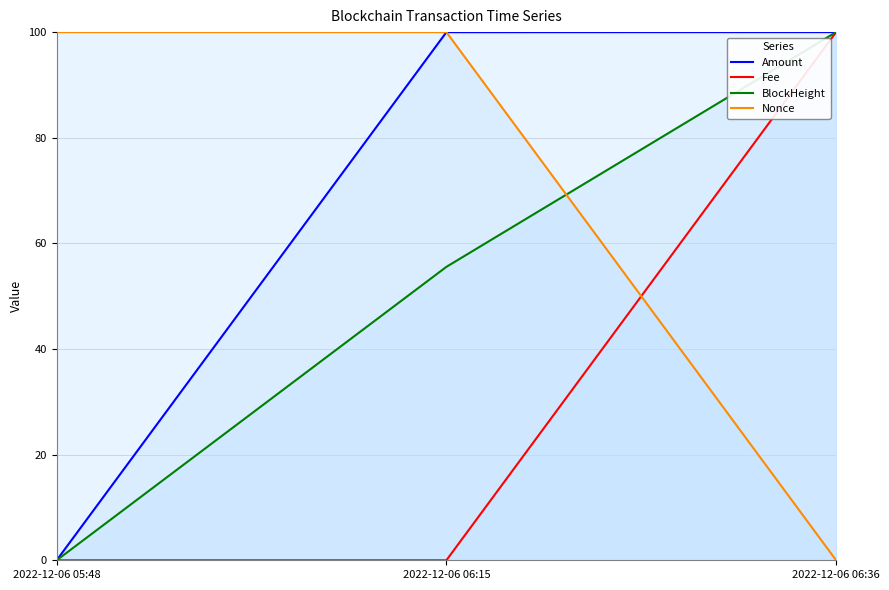

Is it true that Amount equals 166.0 at 2022-12-06 06:15?

False